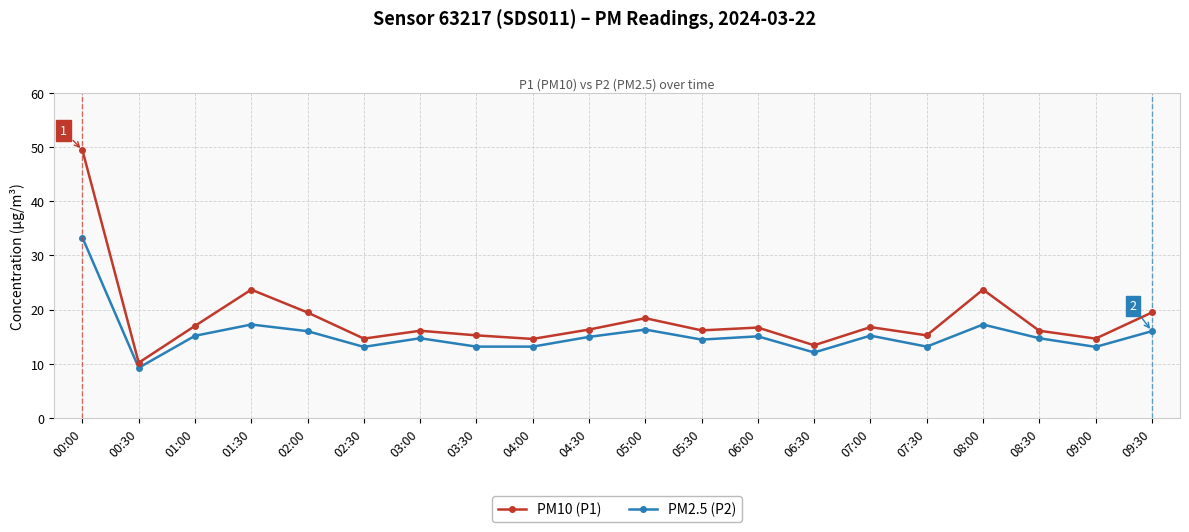

True or false: PM2.5 (P2) and PM10 (P1) cross at least once.

False